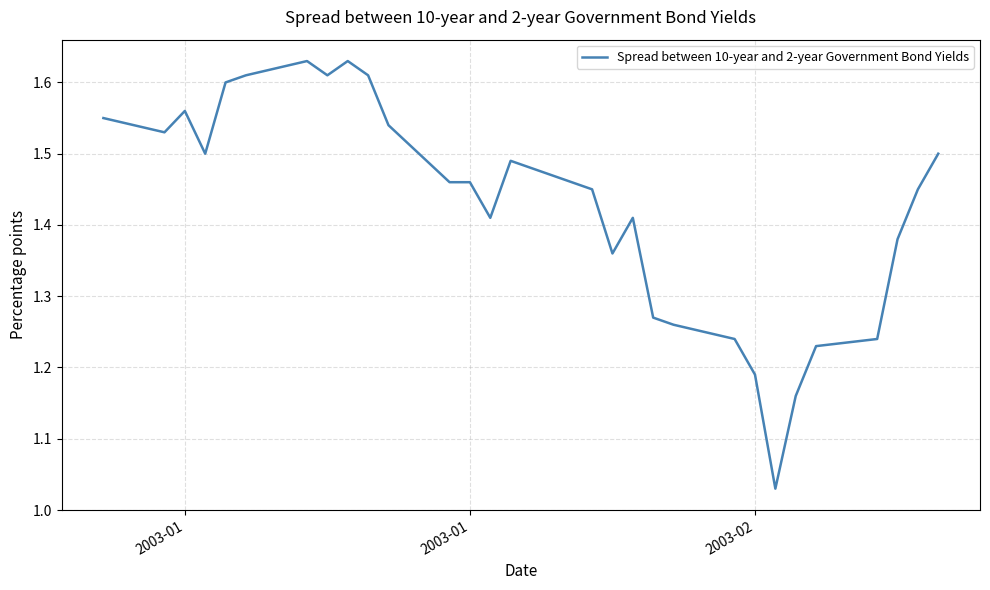

What is the difference between the maximum and minimum values?

0.6